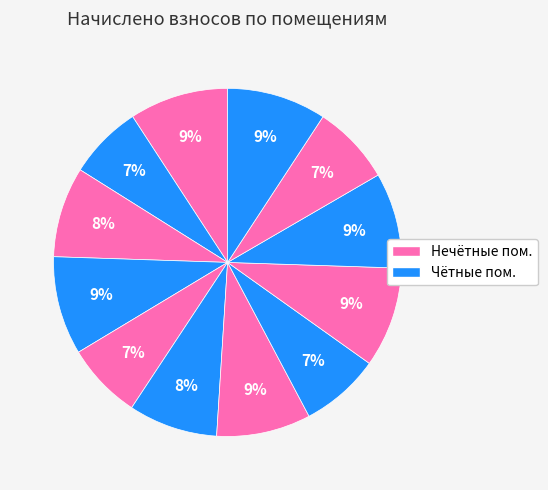

How many segments does this pie chart have?

12